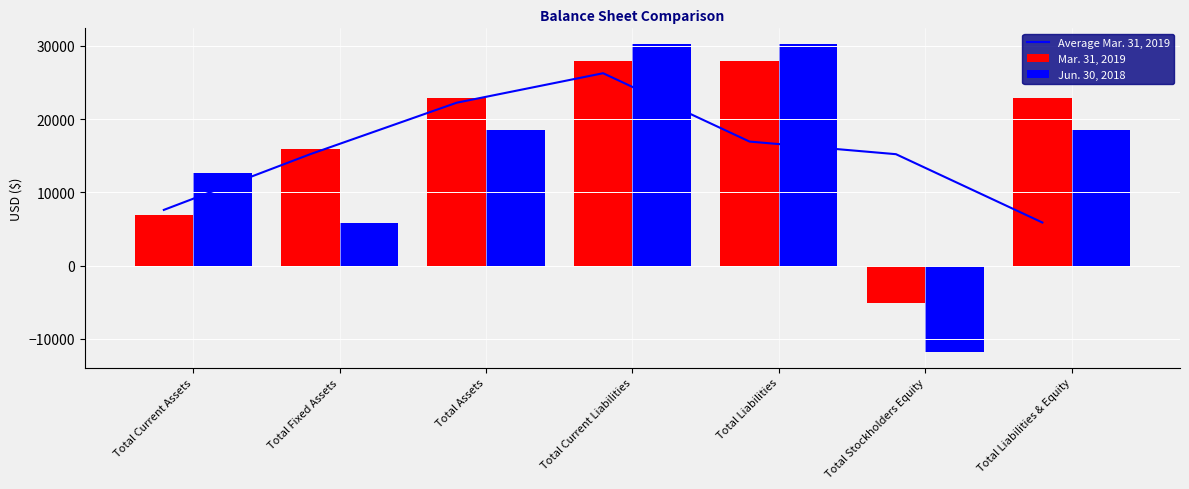

What is the total value across all series at Total Assets?

63491.0